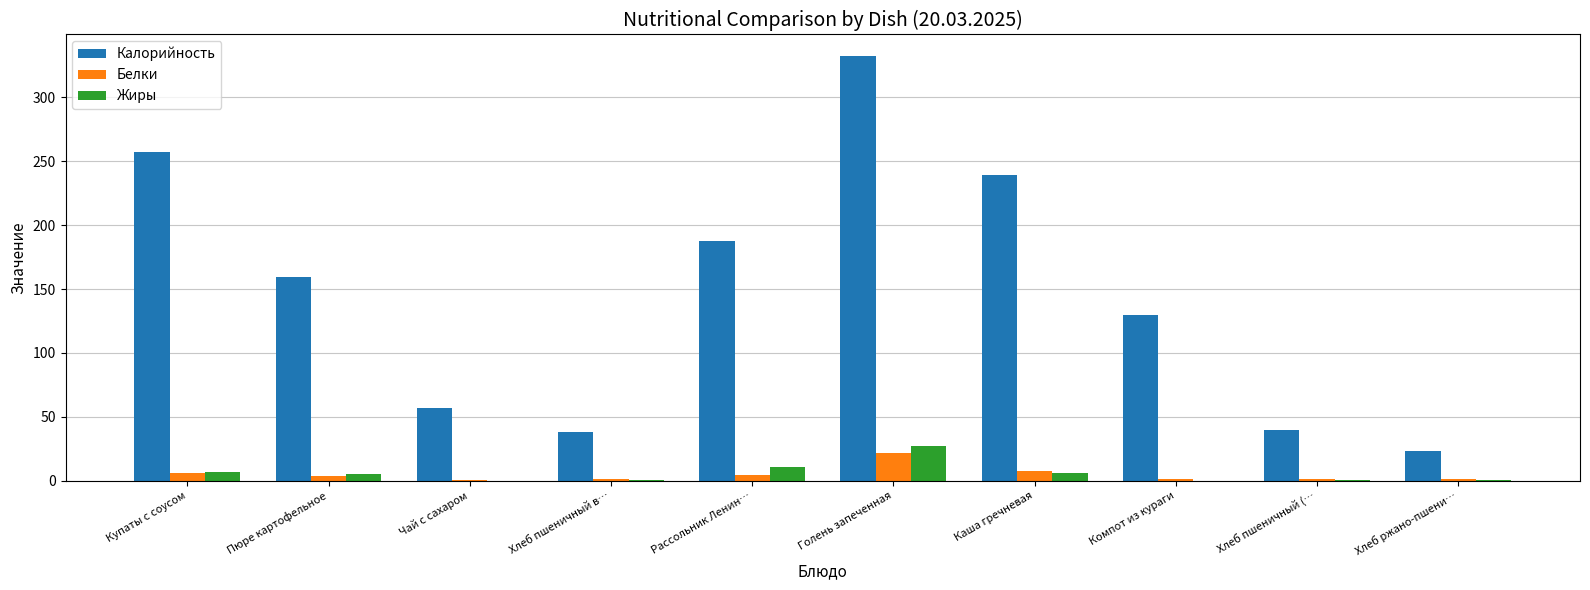

Are the bars horizontal?

No